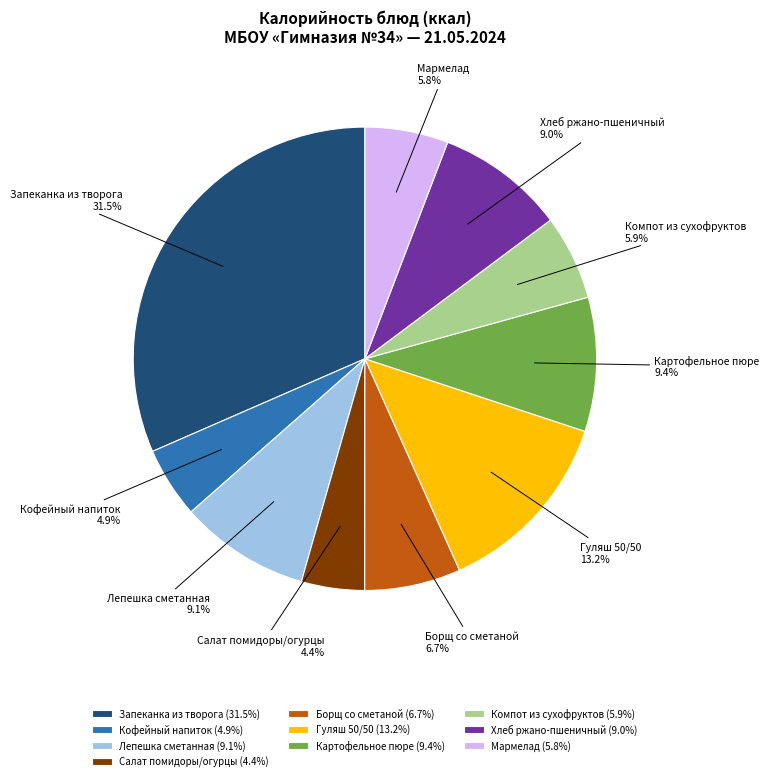

Does any single category account for the majority?

No